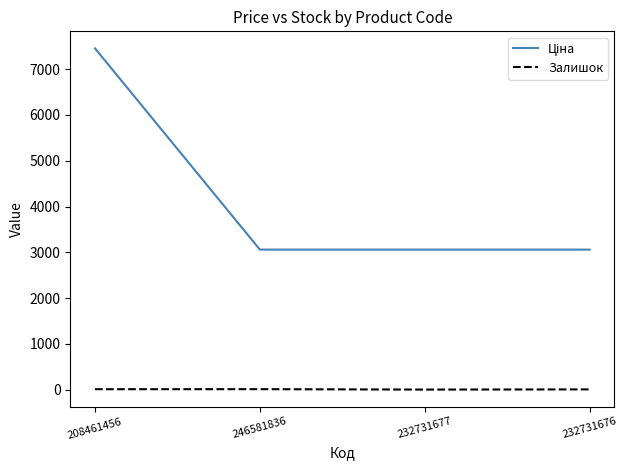

What is the spread (max minus min) of values at 246581836?

3047.7